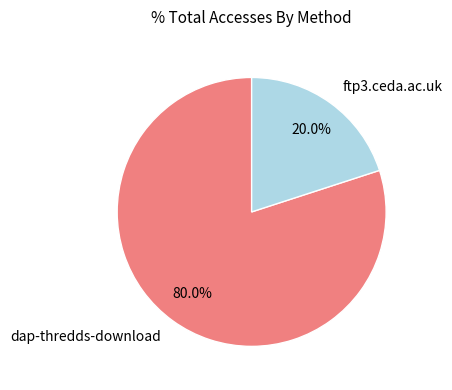

What percentage is NOT represented by dap-thredds-download?

20.0%